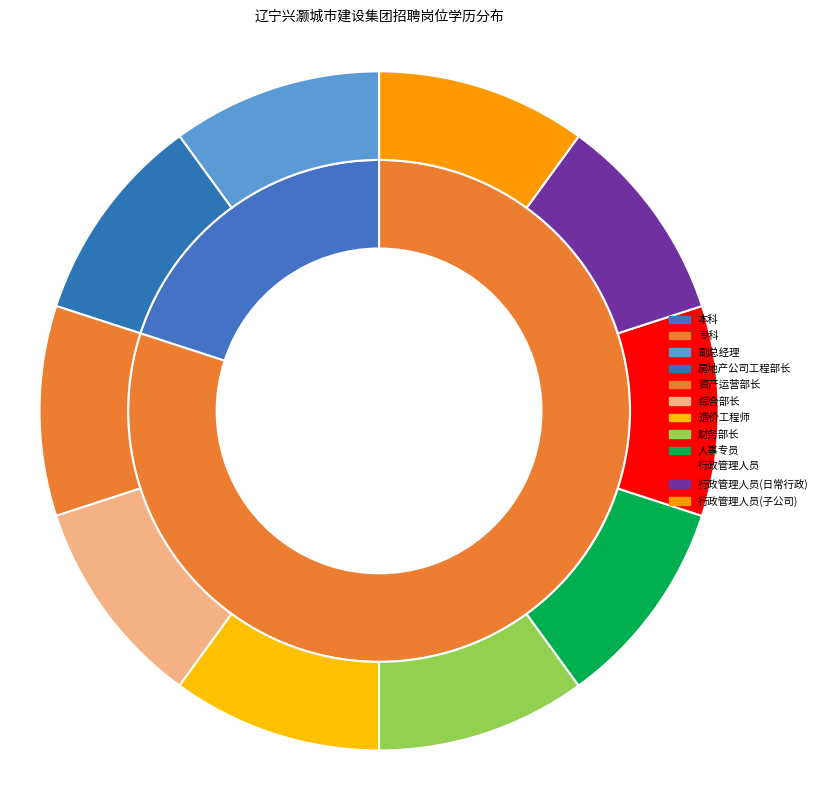

To the nearest percent, what is the combined percentage of 专科 and 本科?

100%